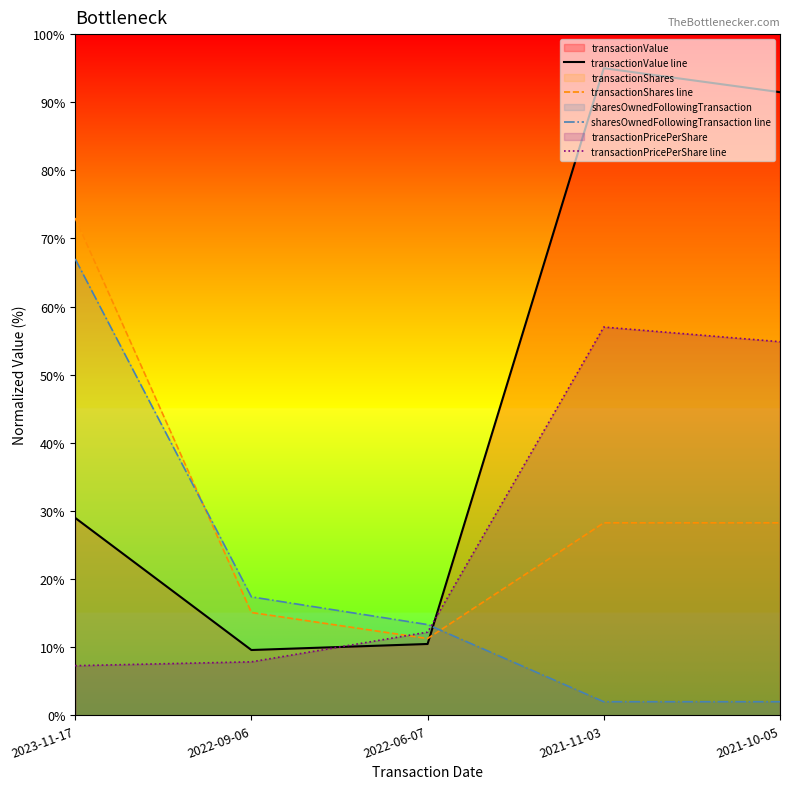

Which category has the lowest value in the sharesOwnedFollowingTransaction line series?

2021-11-03